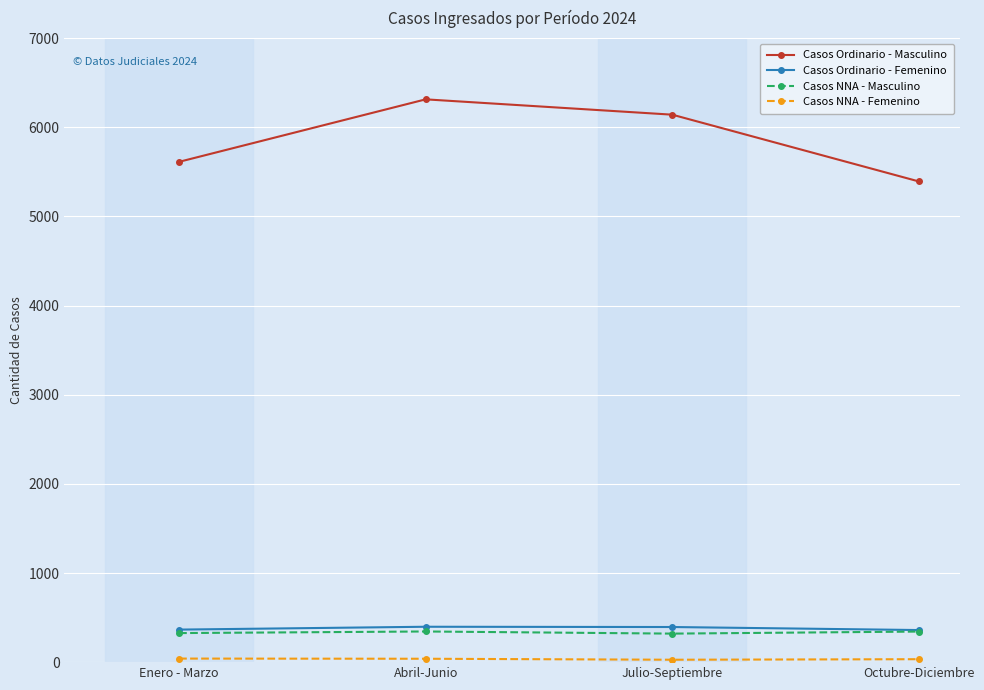

Rank the categories by Casos Ordinario - Masculino value from lowest to highest.

Octubre-Diciembre, Enero - Marzo, Julio-Septiembre, Abril-Junio